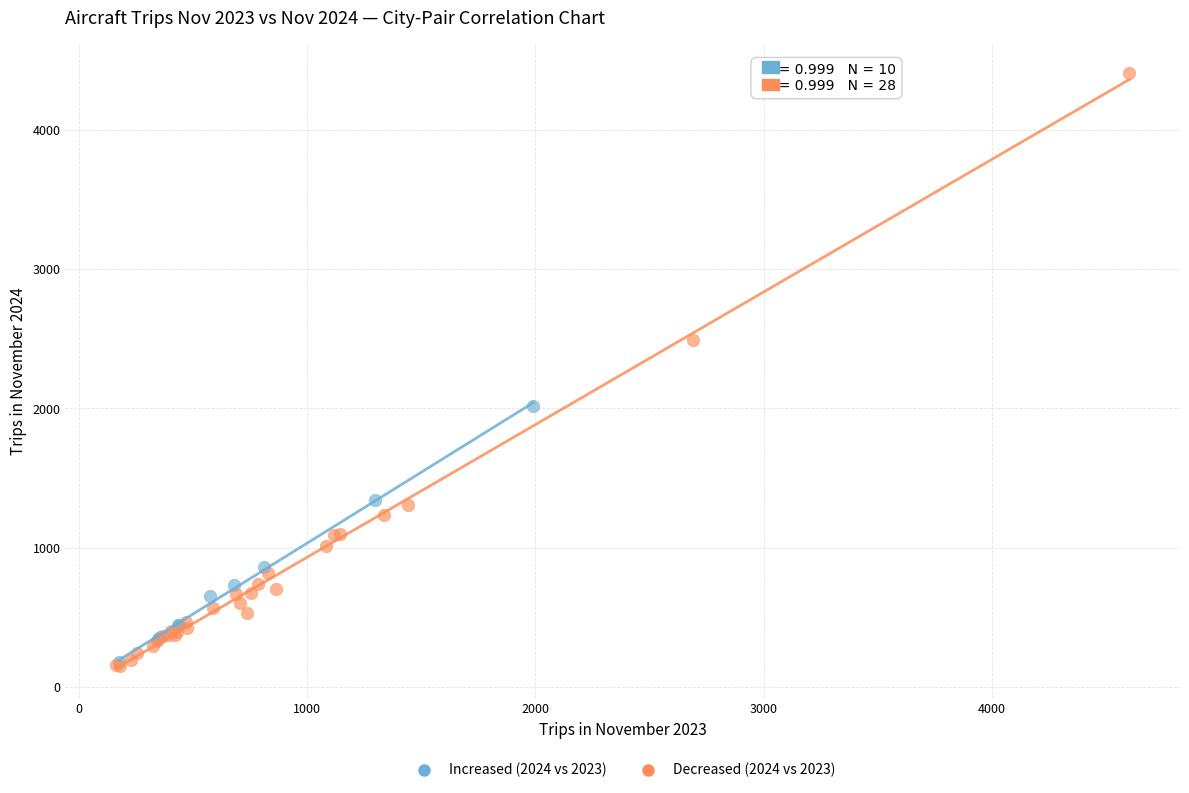

Which series has the widest spread of Y values?

Decreased (2024 vs 2023)